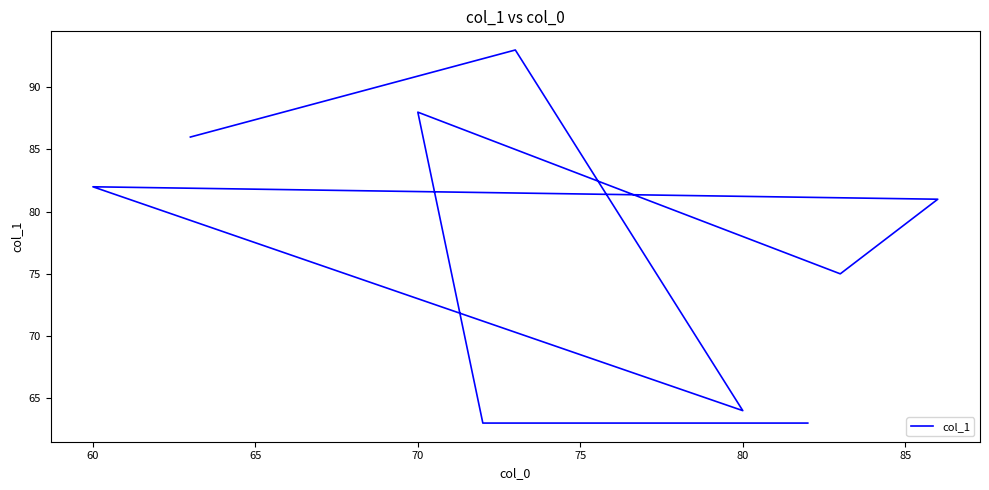

How many lines are shown in the chart?

1